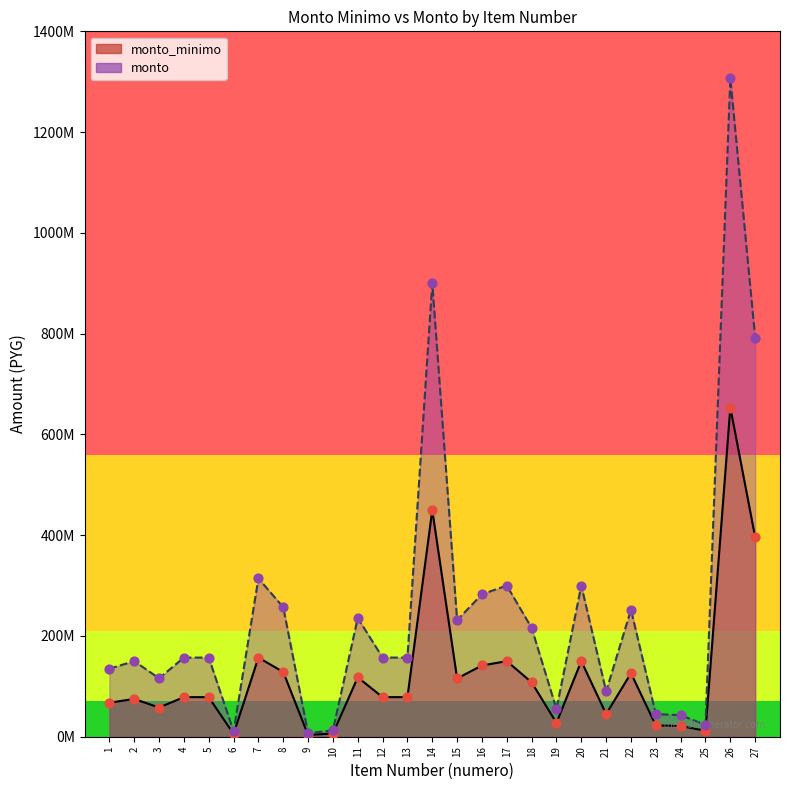

At how many categories does at least one series exceed 945002709?

1